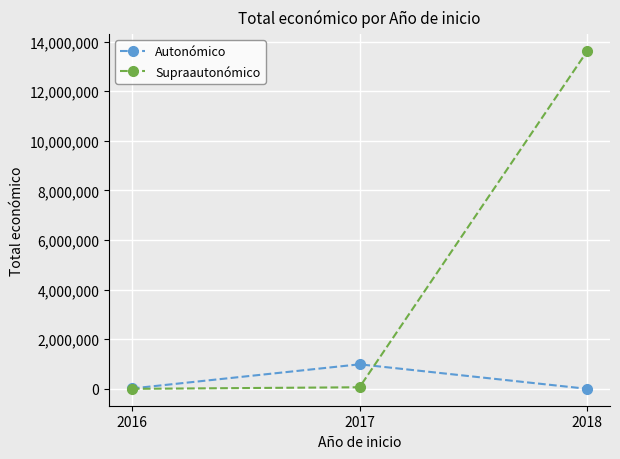

List the series in order of their overall mean, lowest first.

Autonómico, Supraautonómico